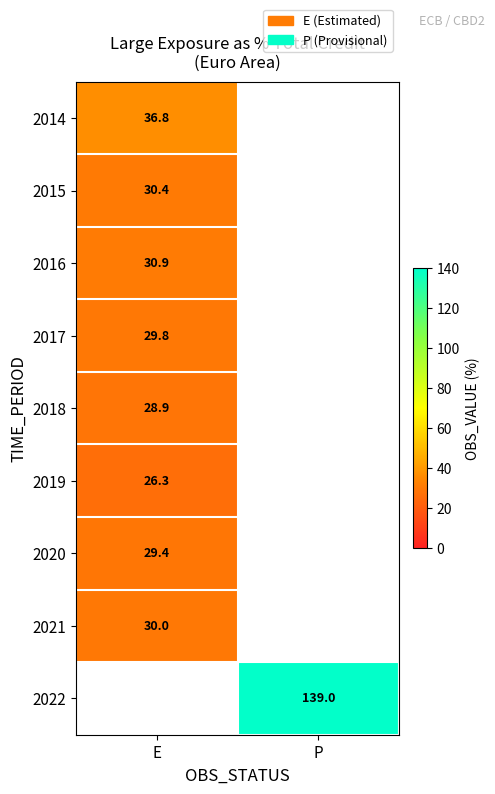

How many values in 2017 are above zero?

1